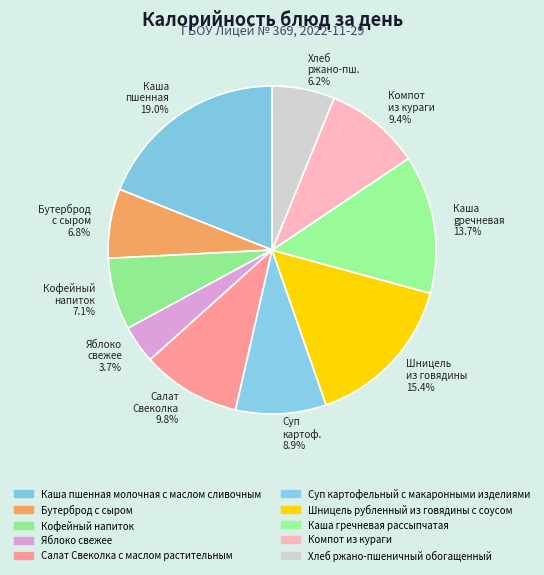

What is the ratio of the value at Каша gречневая 13.7% to the value at Хлеб ржано-пш. 6.2%?

2.2